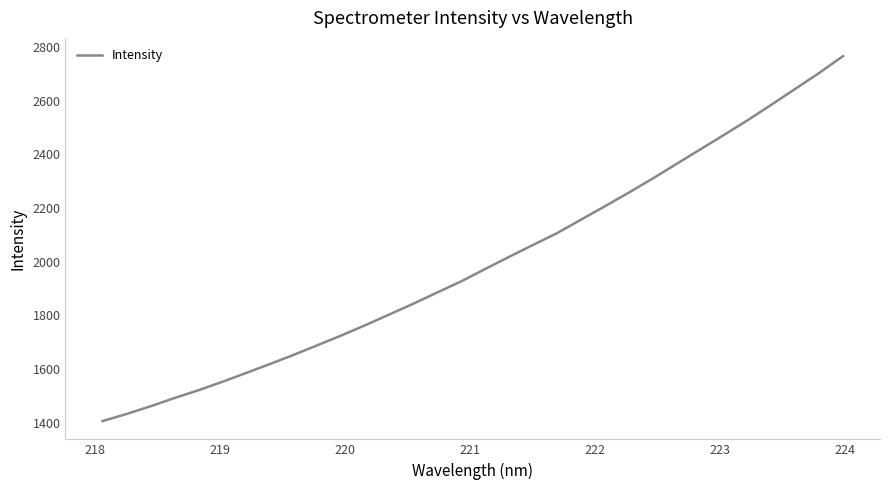

What is the minimum value shown in the chart?

1405.9